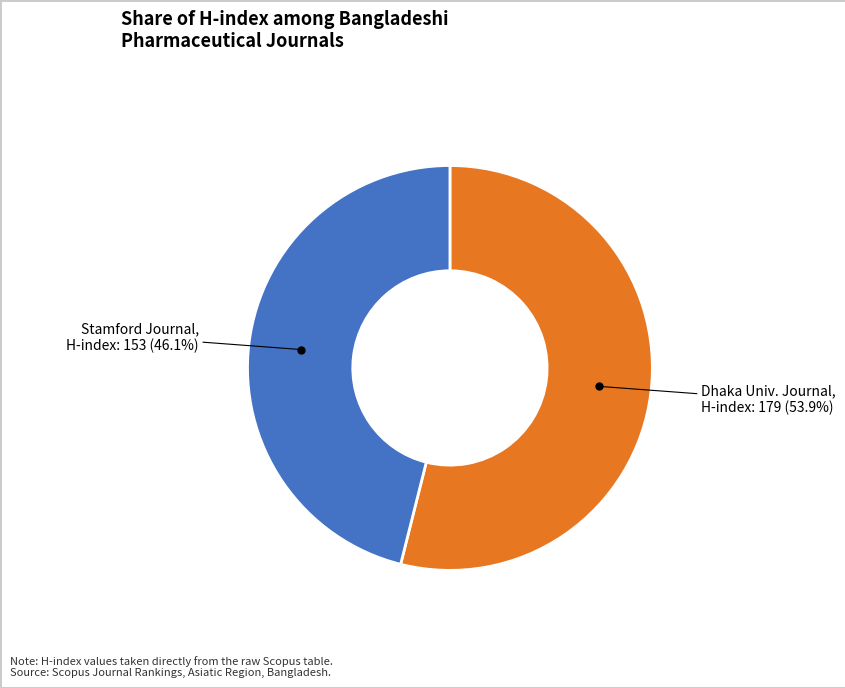

Is there any slice that represents more than half of the pie?

Yes